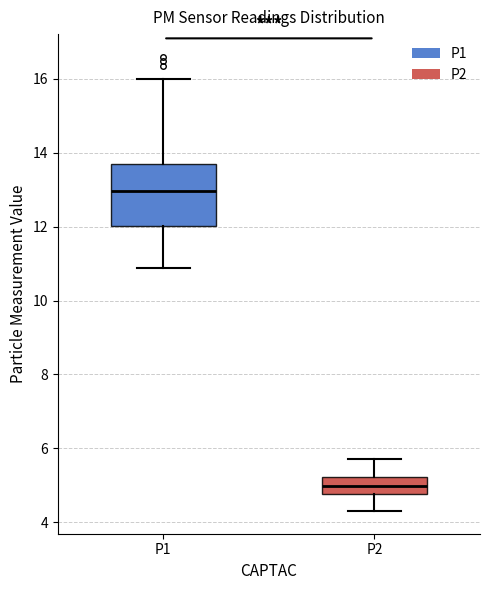

Where does the upper whisker of the box for P1 end on the y-axis? The values are not printed on the chart, so give them approximately, as read against the axis.

16.0